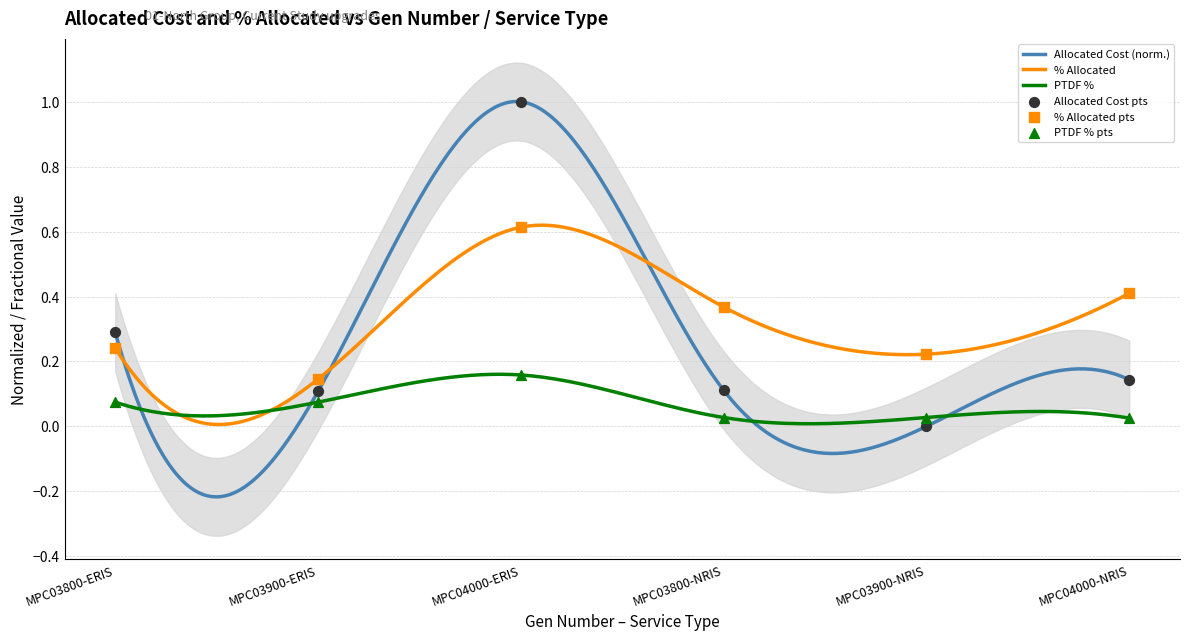

Which series has the largest total across all categories?

% Allocated